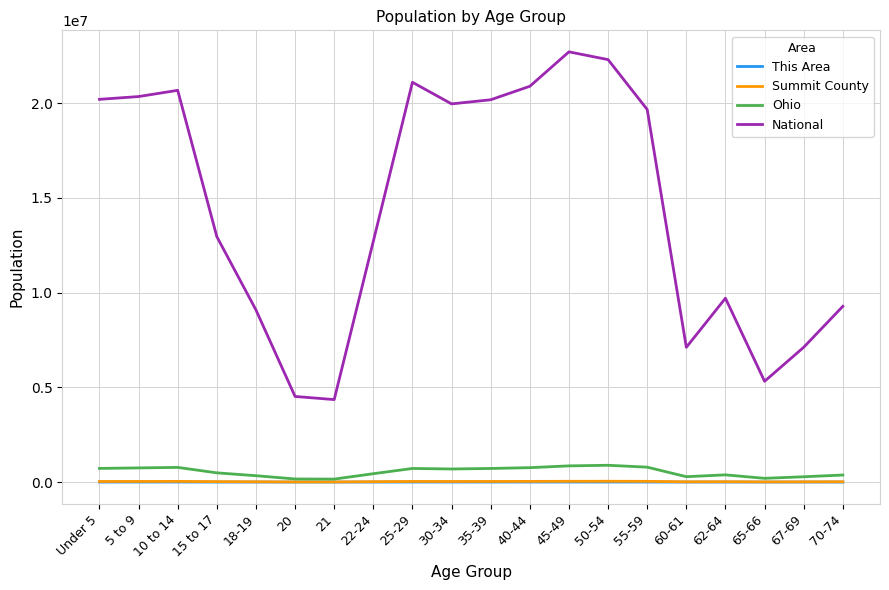

The value of Ohio at Under 5 is 720856. True or false?

True